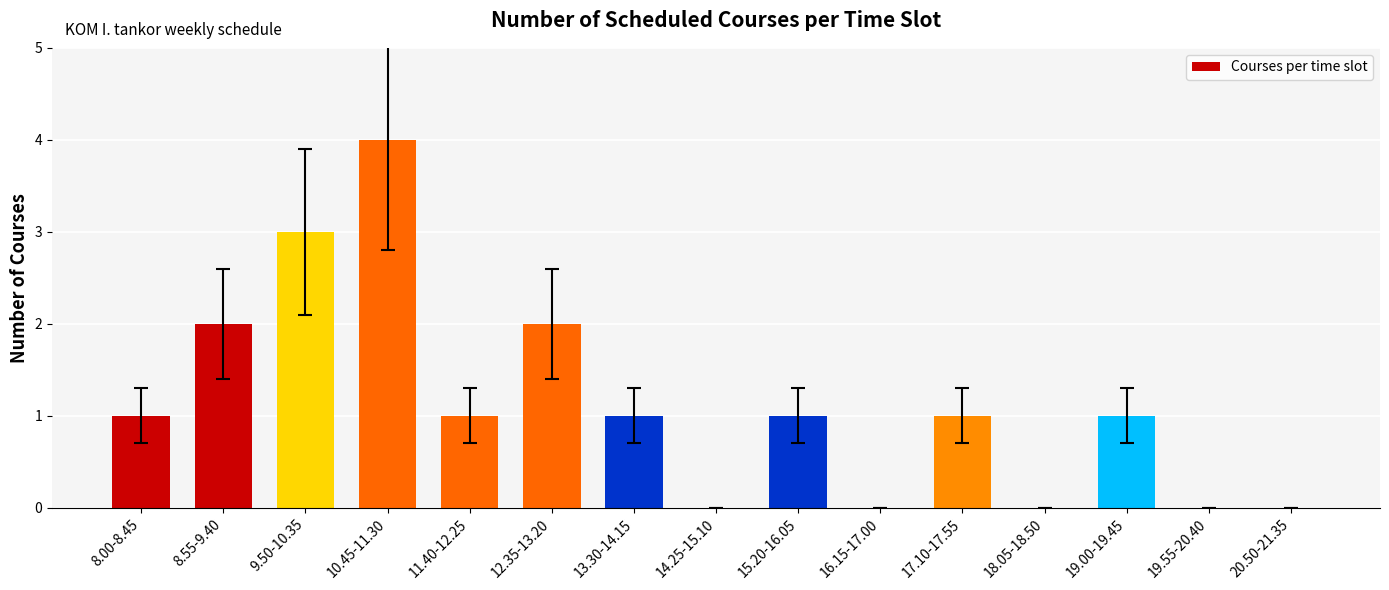

What is the maximum value shown in the chart?

4